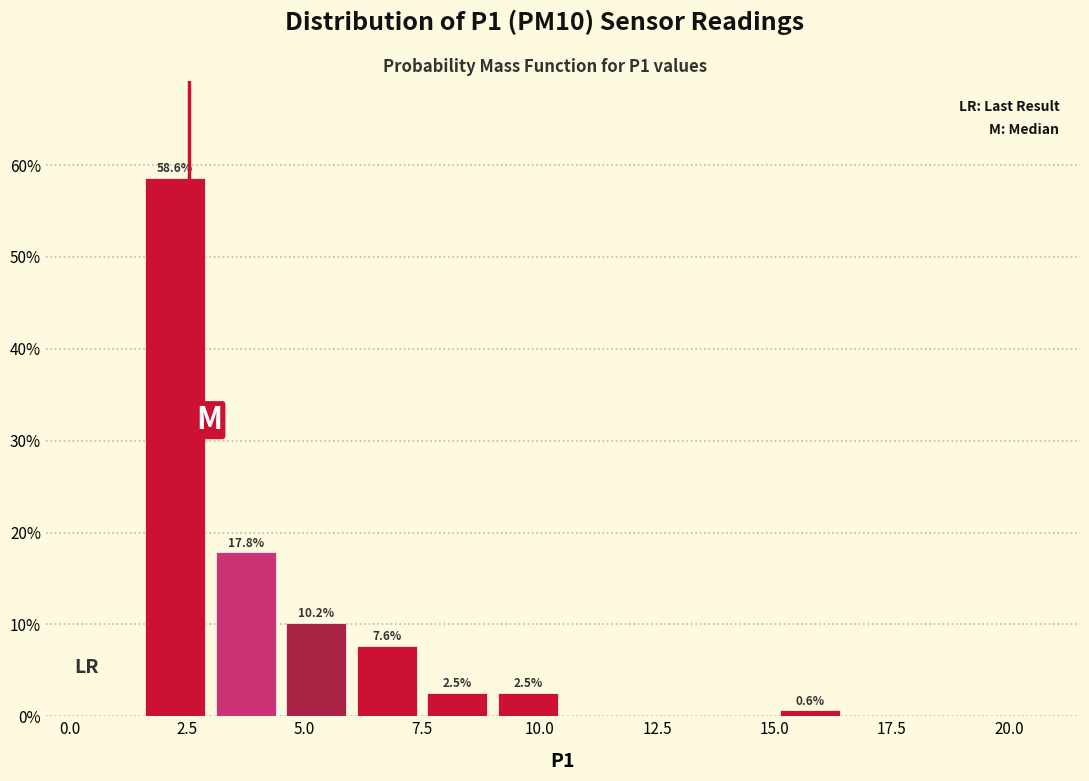

Read against the x-axis, roughly where is the centre of the tallest bar?

2.5